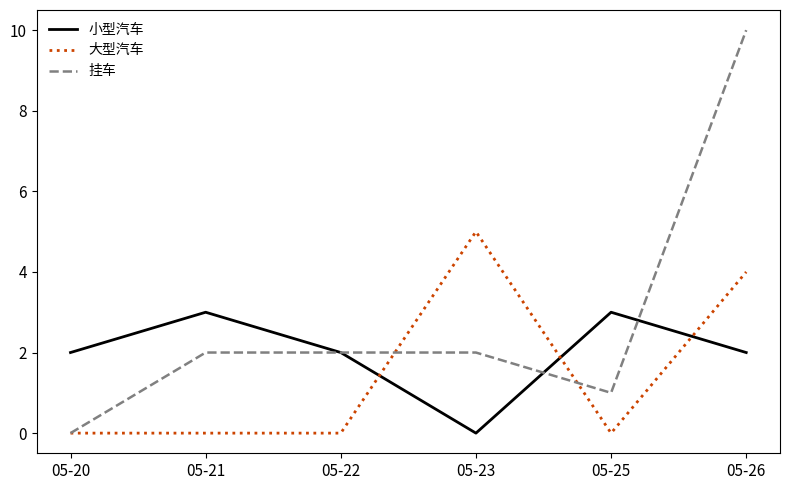

How many categories are shown in the chart?

6